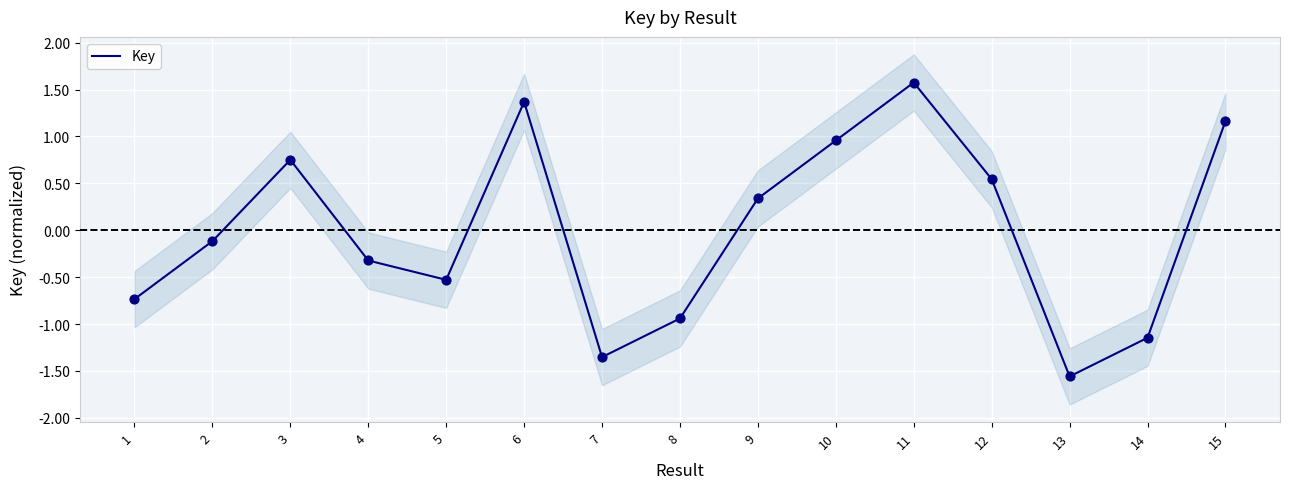

What is the change in value from 3 to 14?

-1.9